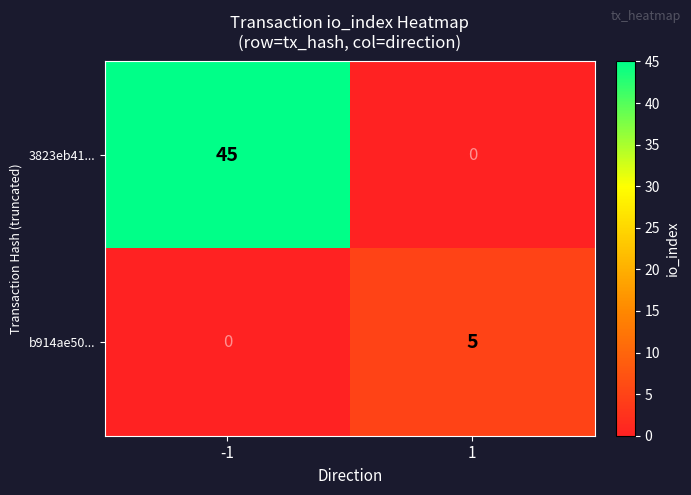

What is the difference between the 3823eb41... values at -1 and 1?

45